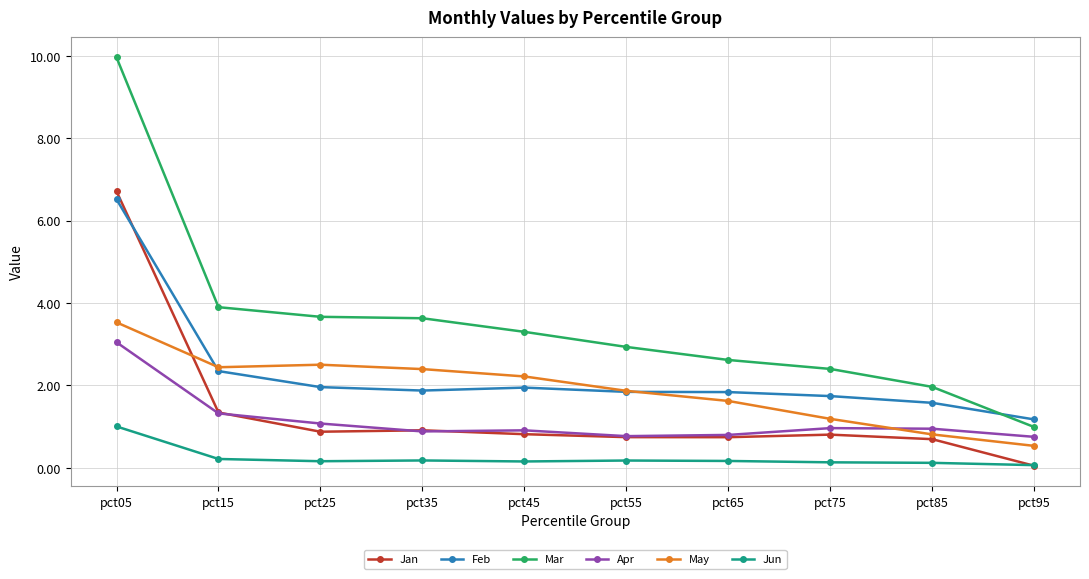

What is the sum of all May values?

19.1